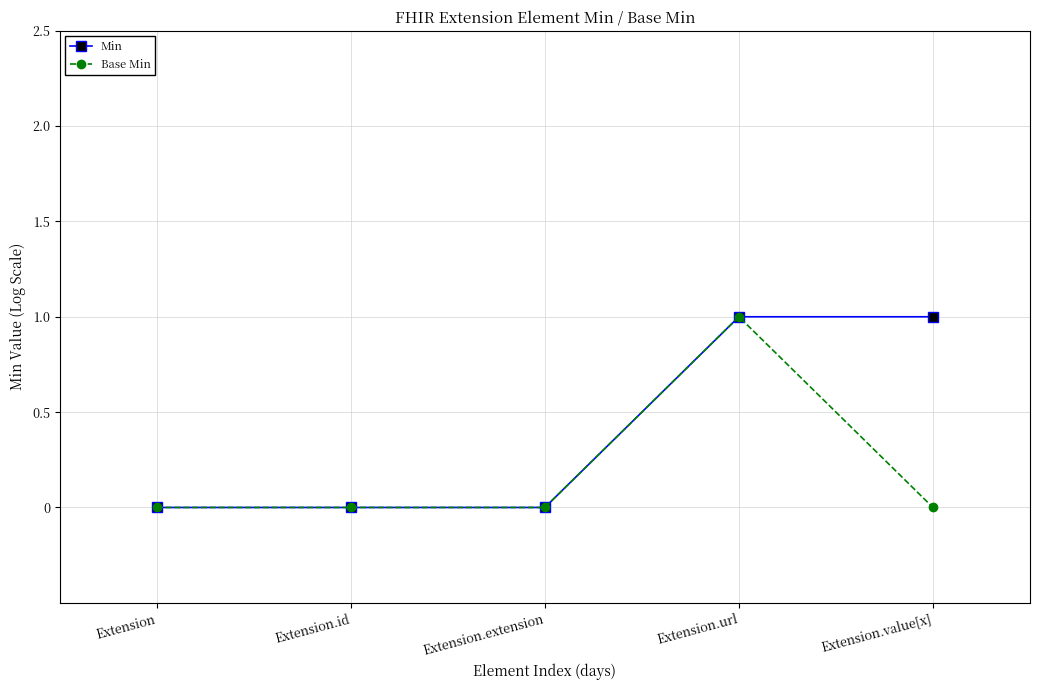

Is the value of Min at Extension.value[x] greater than the value of Base Min at Extension.extension?

Yes